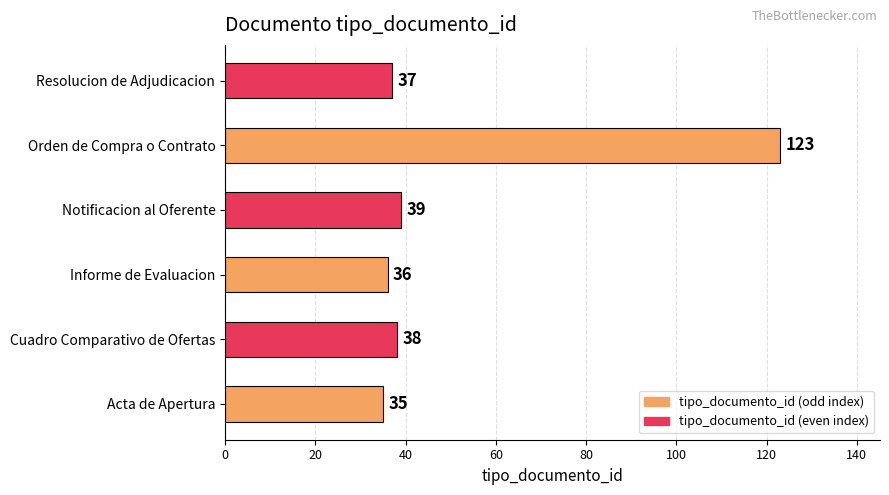

What value does the data have at Cuadro Comparativo de Ofertas, to the nearest 10?

40